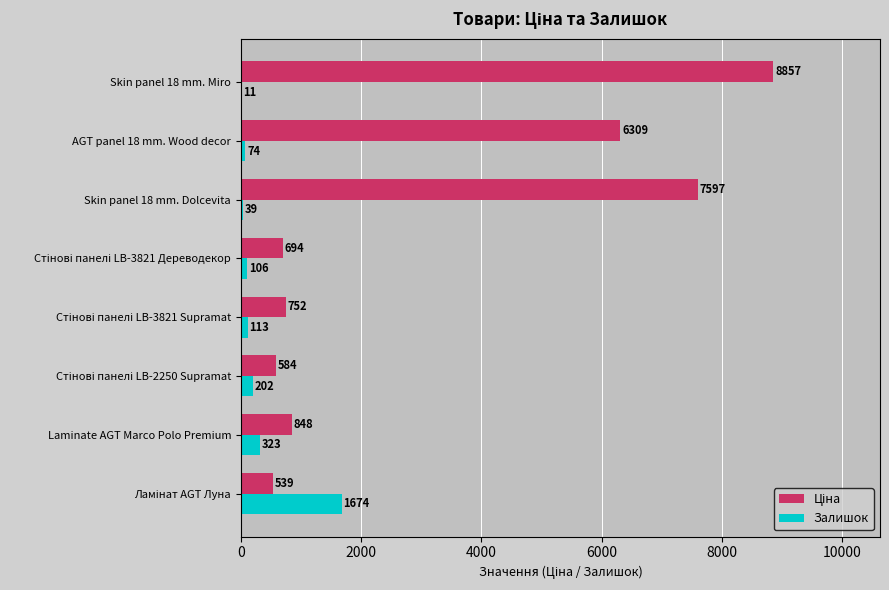

What is the highest value of the Залишок series?

1674.0